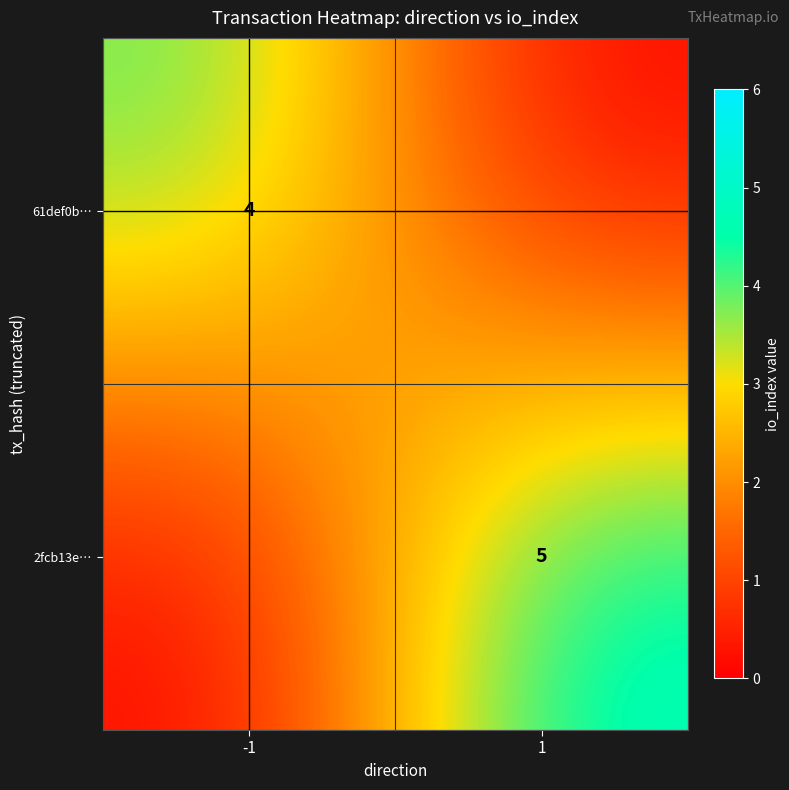

At which category is the sum across all series the highest?

1